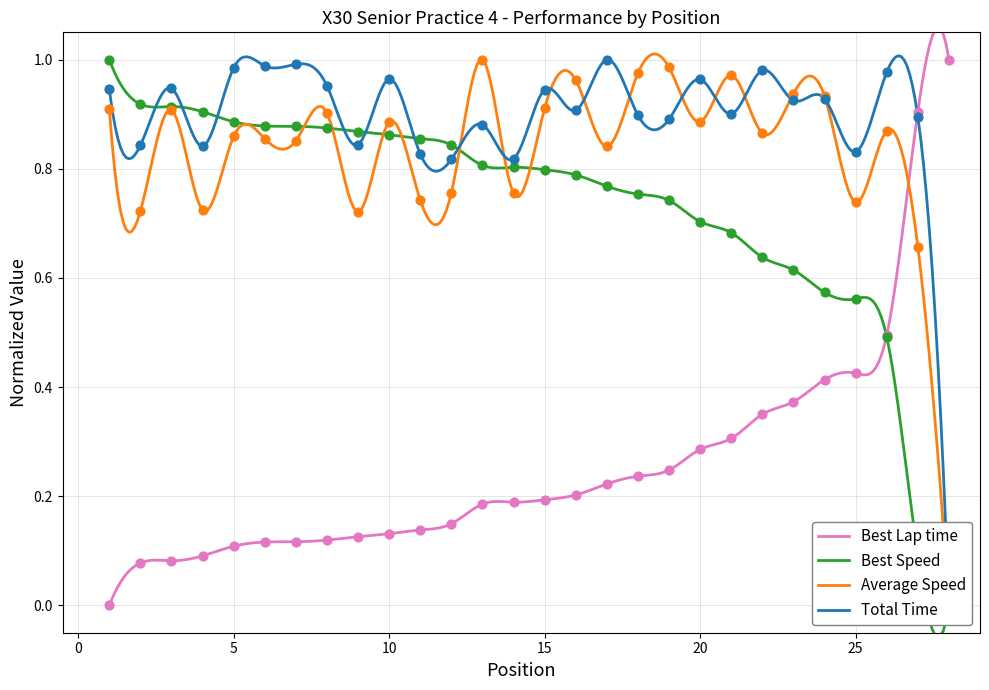

Which series contains the lowest Y value?

Best Lap time